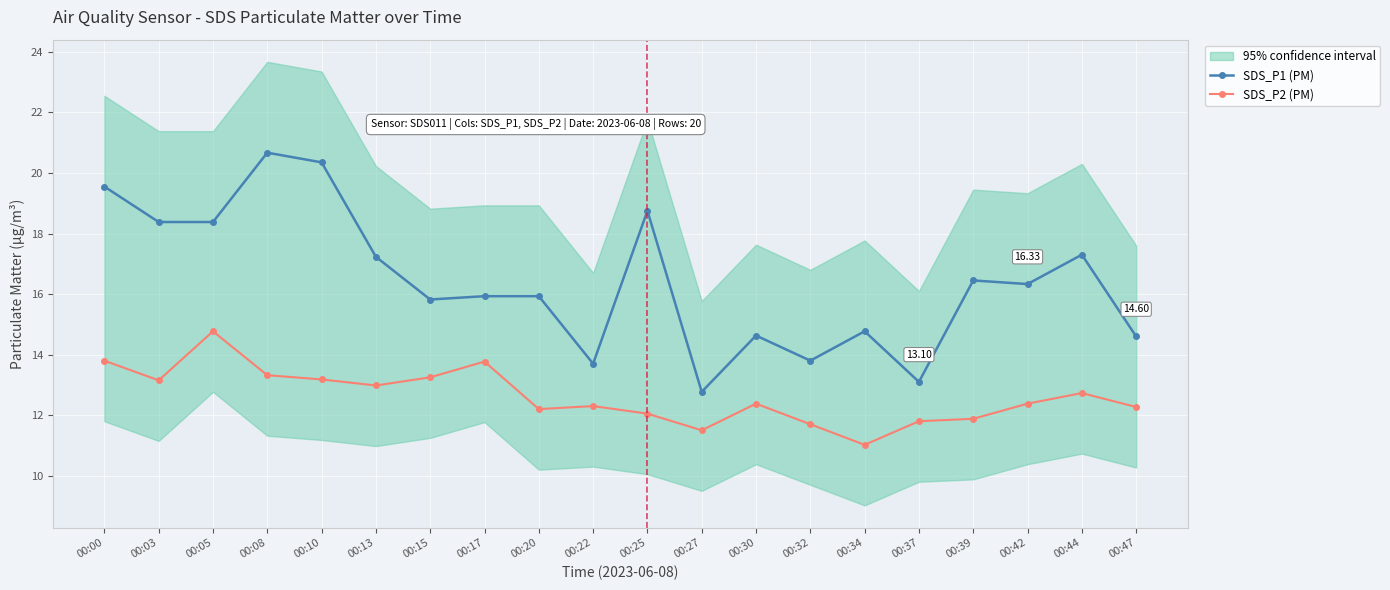

Which series changed the most between 00:13 and 00:30?

SDS_P1 (PM)